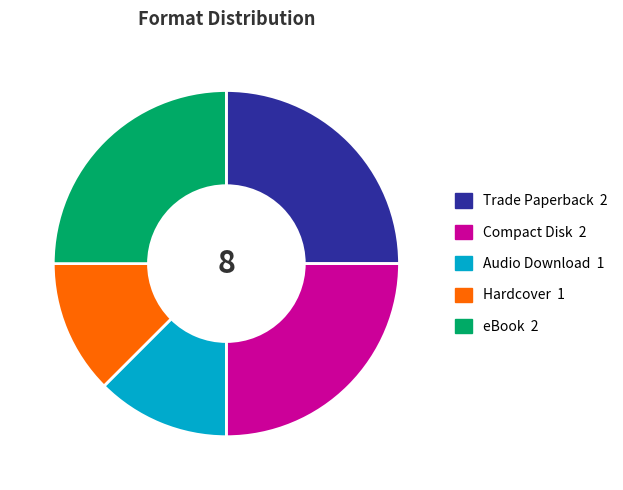

Combined, do Hardcover and Audio Download account for over 50%?

No